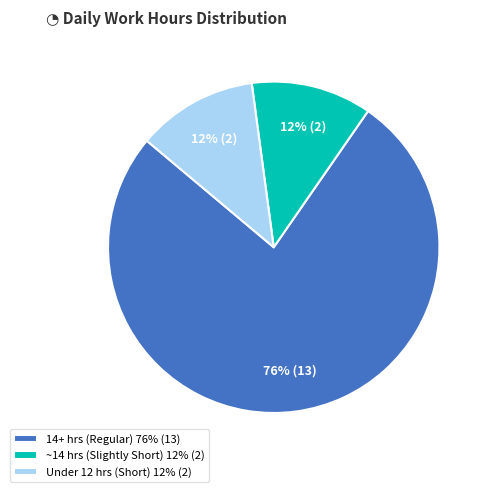

Does any single category account for the majority?

Yes